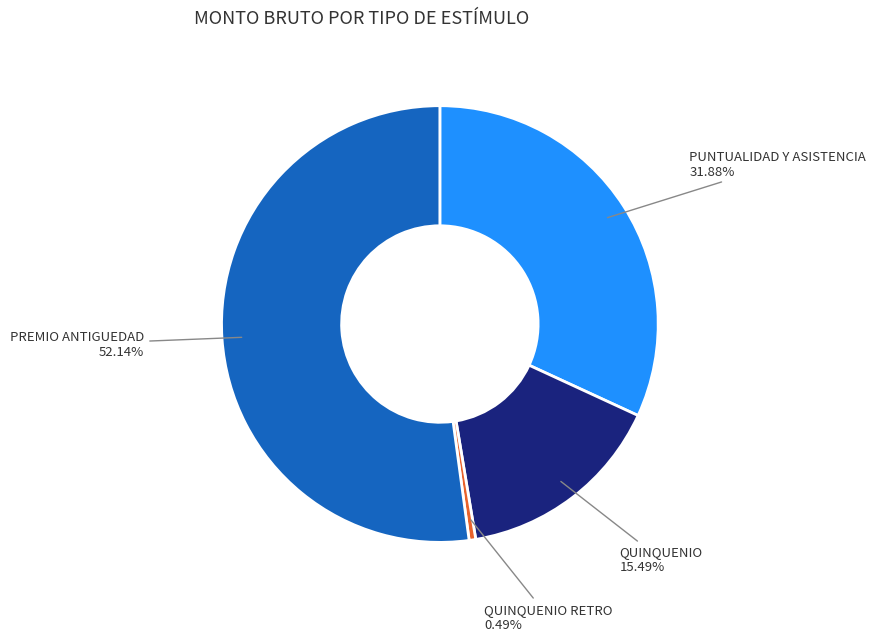

Between PREMIO ANTIGUEDAD and QUINQUENIO RETRO, which is larger?

PREMIO ANTIGUEDAD